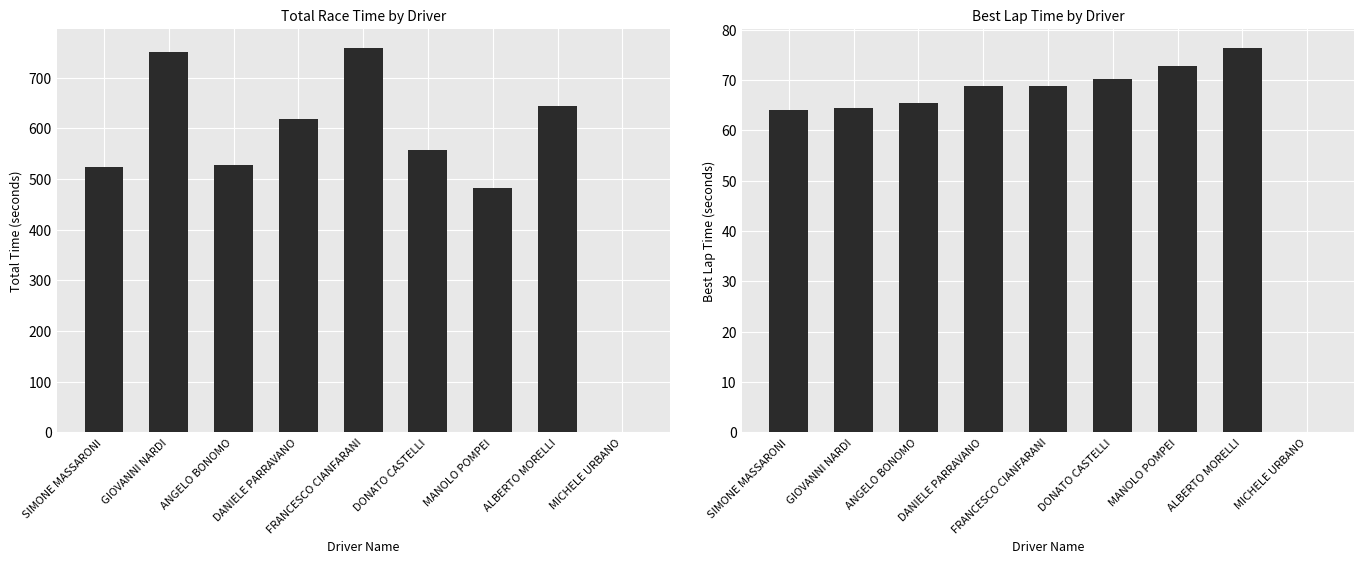

What position from the right is DANIELE PARRAVANO?

6